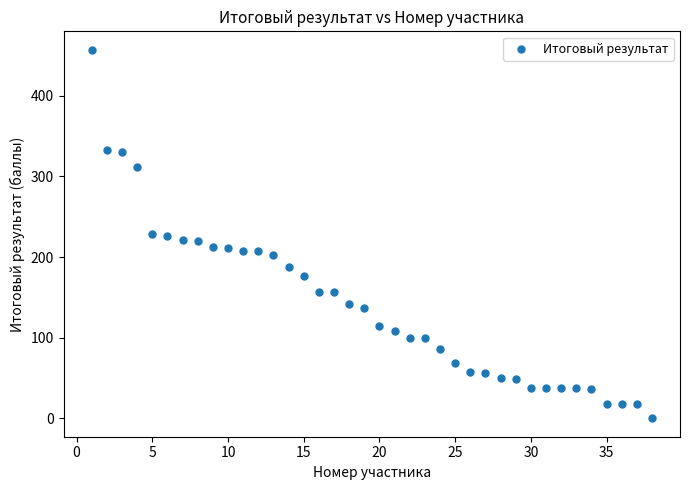

What is the range of Y values (max minus min)?

457